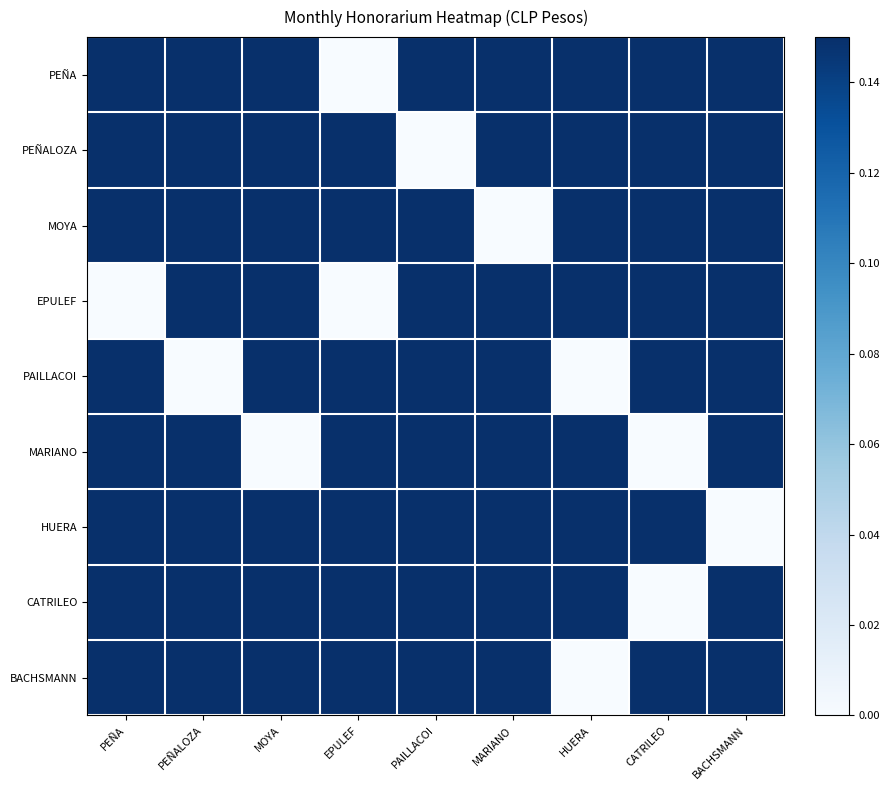

At which category is the sum across all series the highest?

PEÑA